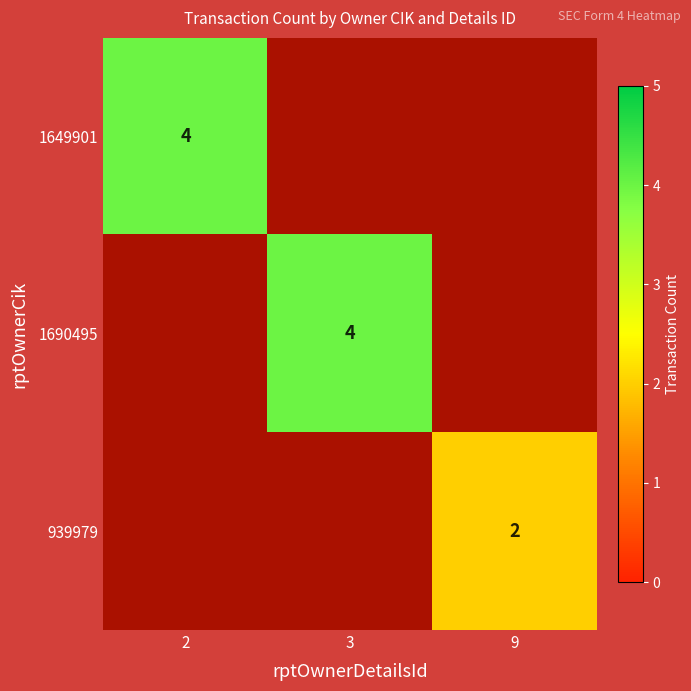

The value of 1649901 at 2 is 4. True or false?

True